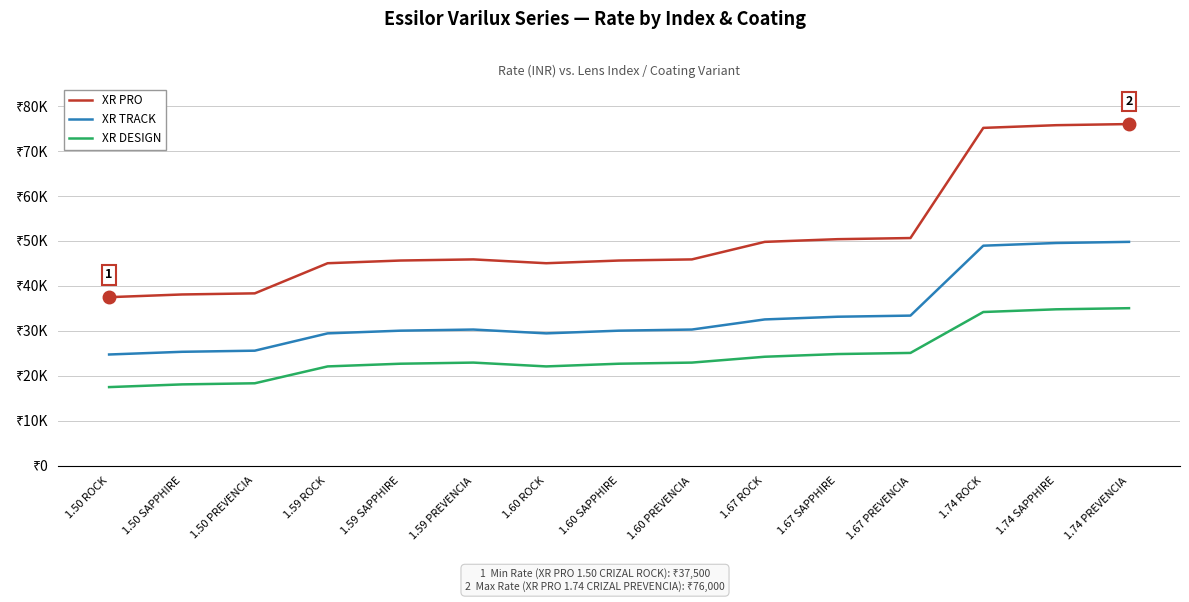

True or false: XR TRACK has more than 2 interior local peaks.

False